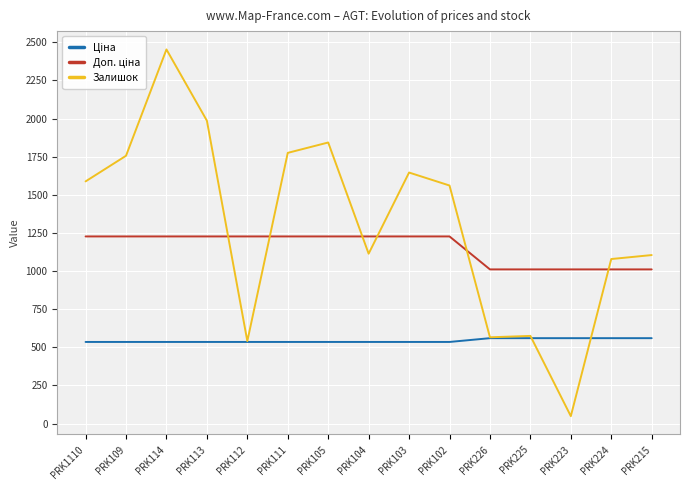

Is it true that Залишок equals 49.0 at PRK223?

True